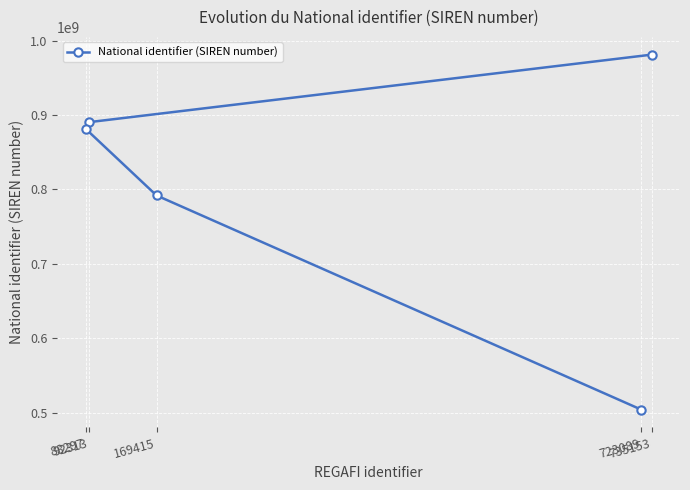

What is the average value?

809918603